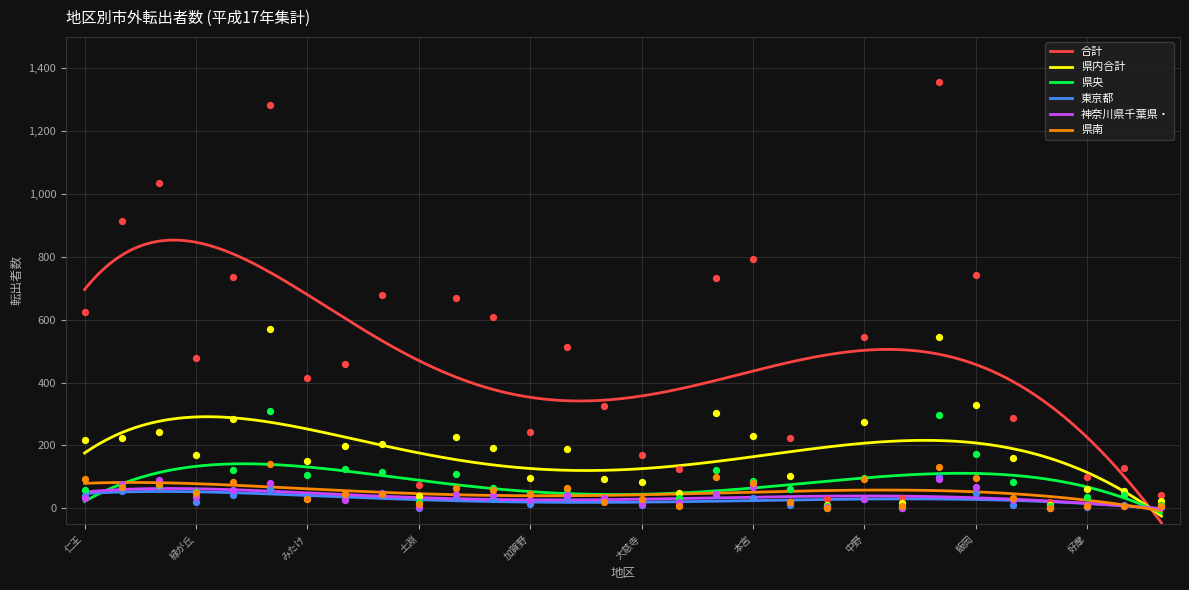

What is the total value across all series at 仁王?

1066